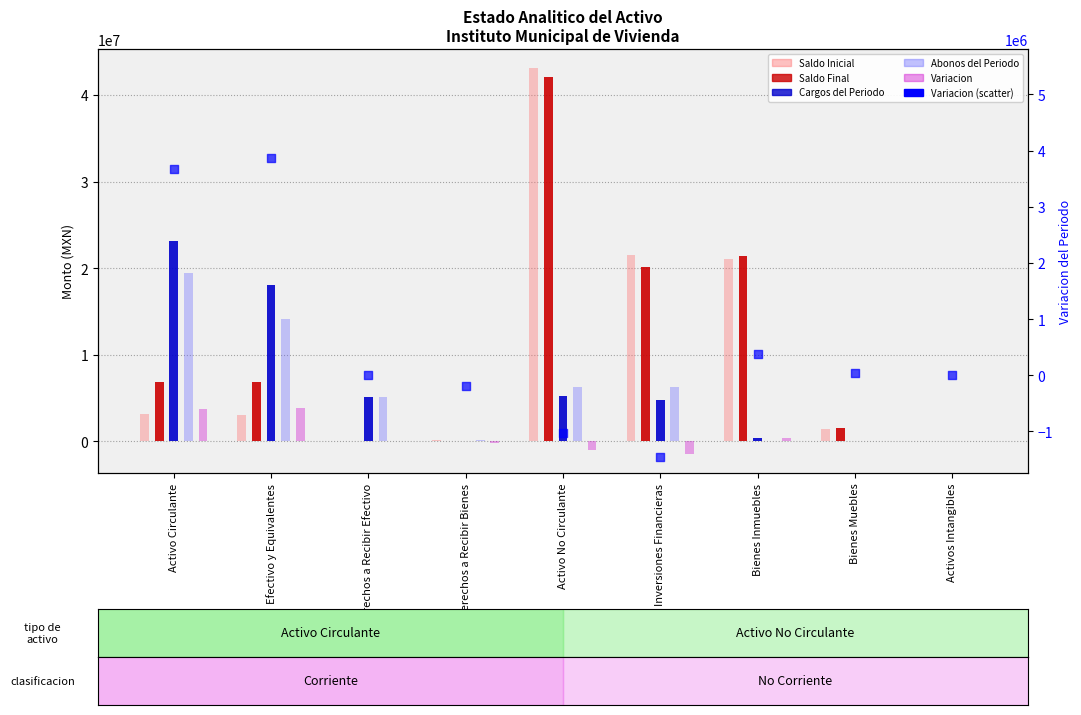

Which series has the largest total across all categories?

Saldo Final